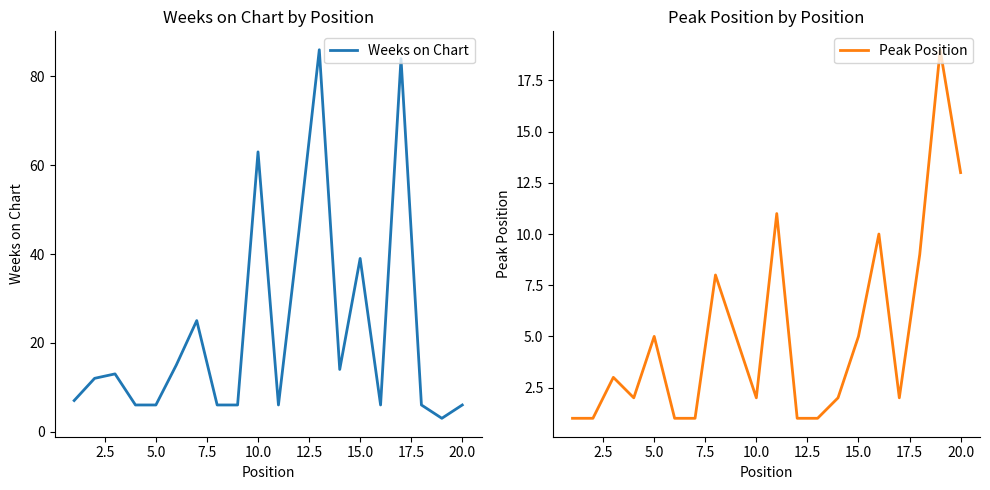

What is the difference between the maximum and minimum values in the Weeks on Chart series?

83